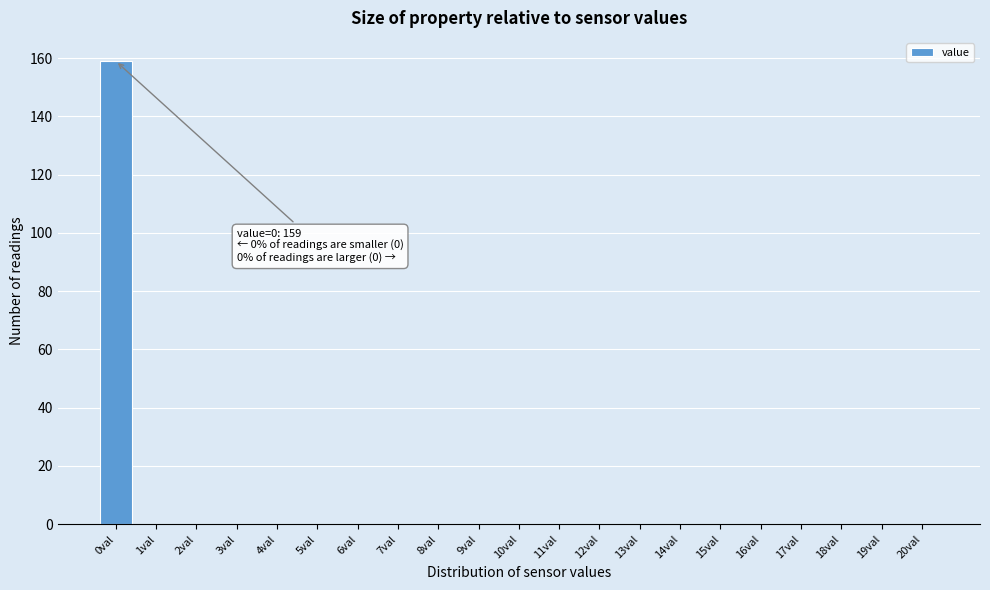

Reading left to right, list all the values displayed in this chart.

0val=159	1val=0	2val=0	3val=0	4val=0	5val=0	6val=0	7val=0	8val=0	9val=0	10val=0	11val=0	12val=0	13val=0	14val=0	15val=0	16val=0	17val=0	18val=0	19val=0	20val=0